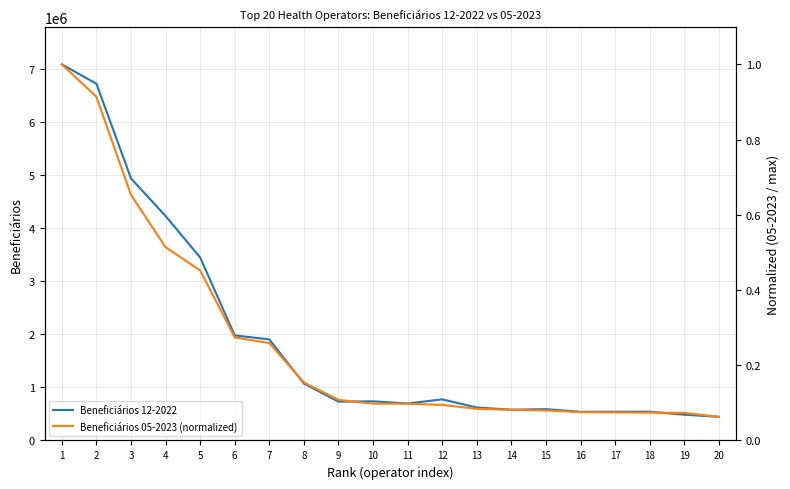

Reading left to right, extract all data points from this chart.

Beneficiários 12-2022: 7085440.0	6720185.0	4936391.0	4228326.0	3446645.0	1979169.0	1903450.0	1071007.0	731395.0	736892.0	696773.0	774070.0	619968.0	579554.0	589498.0	539629.0	541202.0	541911.0	484640.0	444834.0
Beneficiários 05-2023 (normalized): 1.0	0.9	0.7	0.5	0.5	0.3	0.3	0.2	0.1	0.1	0.1	0.1	0.1	0.1	0.1	0.1	0.1	0.1	0.1	0.1